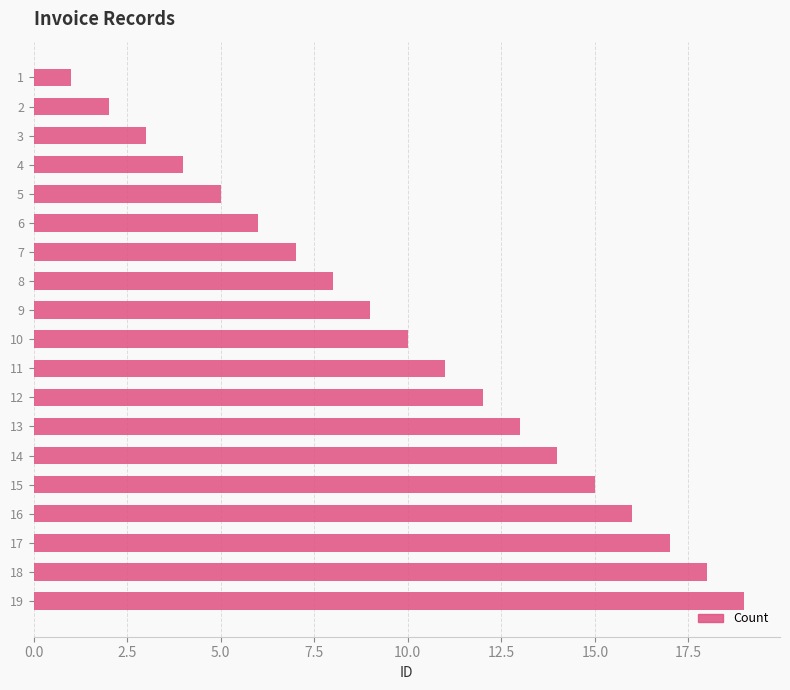

What is the change in value from 2 to 5?

+3